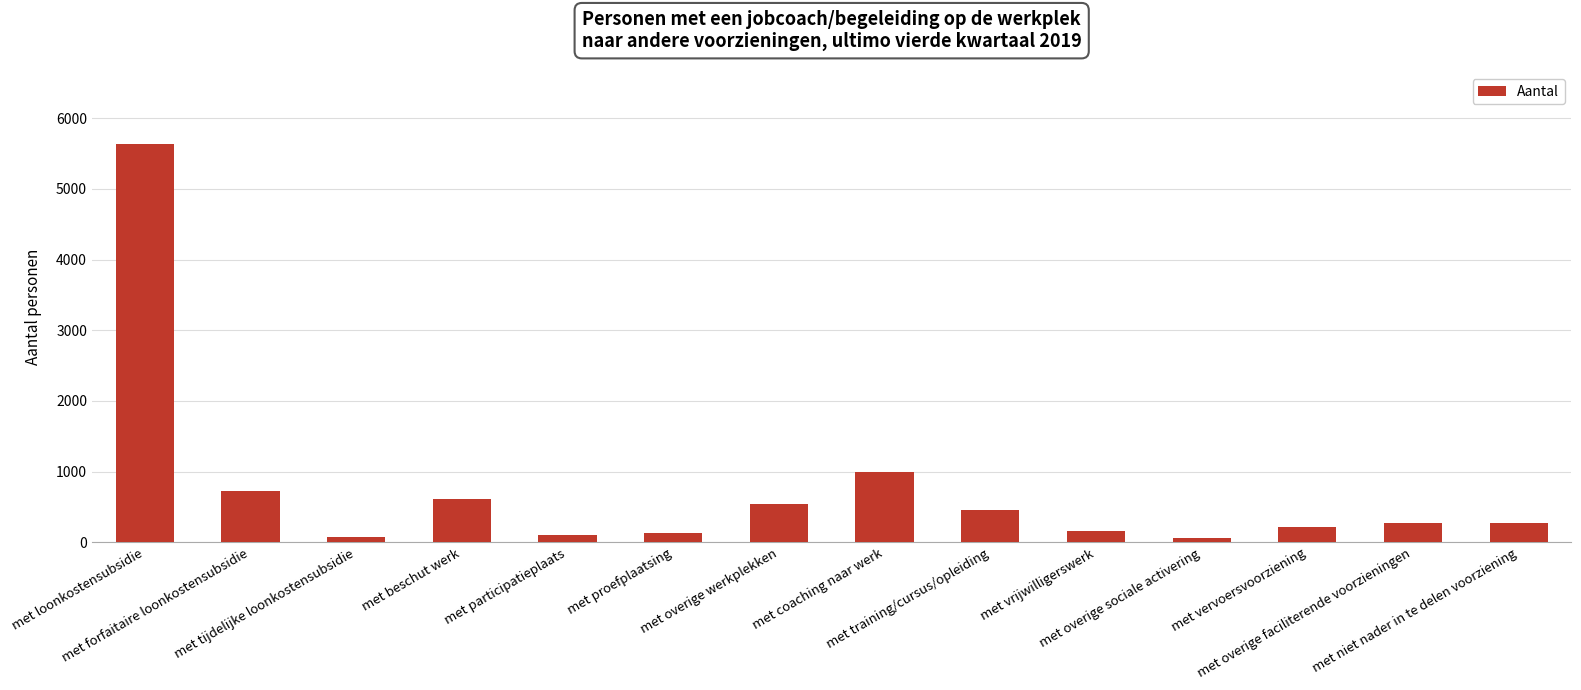

What is the difference between the second highest and second lowest values?

920